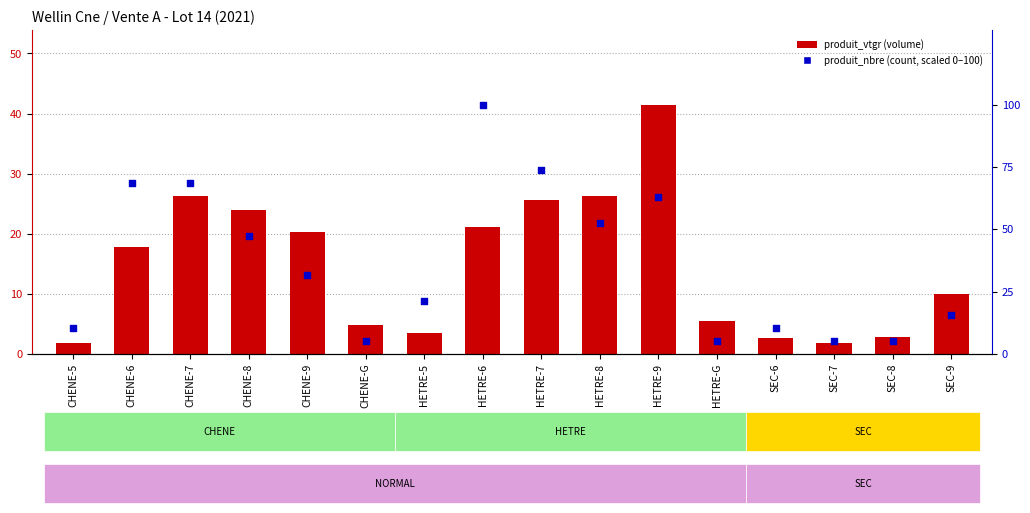

What are all the series names shown in the legend?

produit_vtgr, produit_nbre